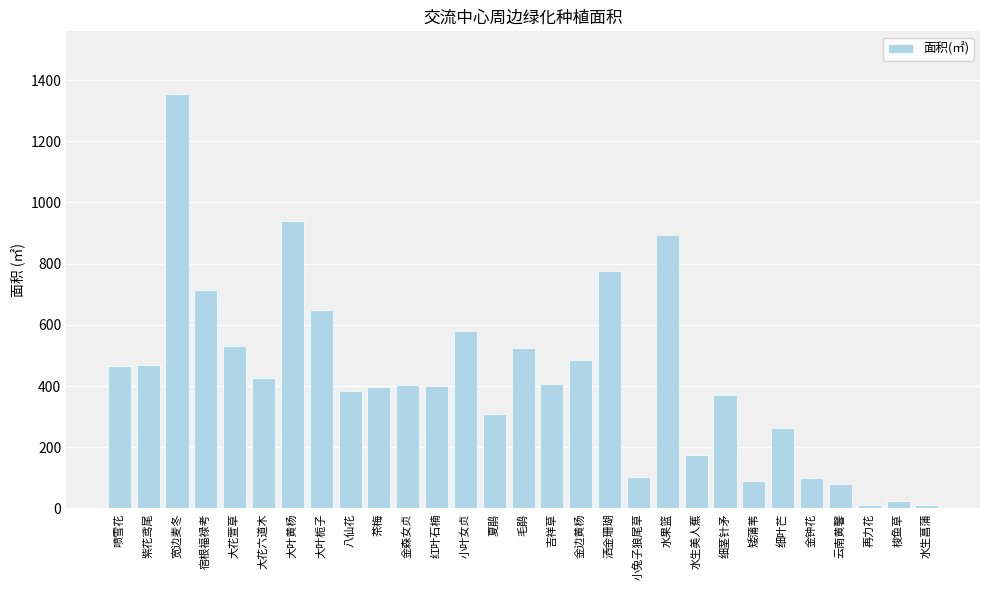

The value at 大花萱草 is 532. True or false?

True